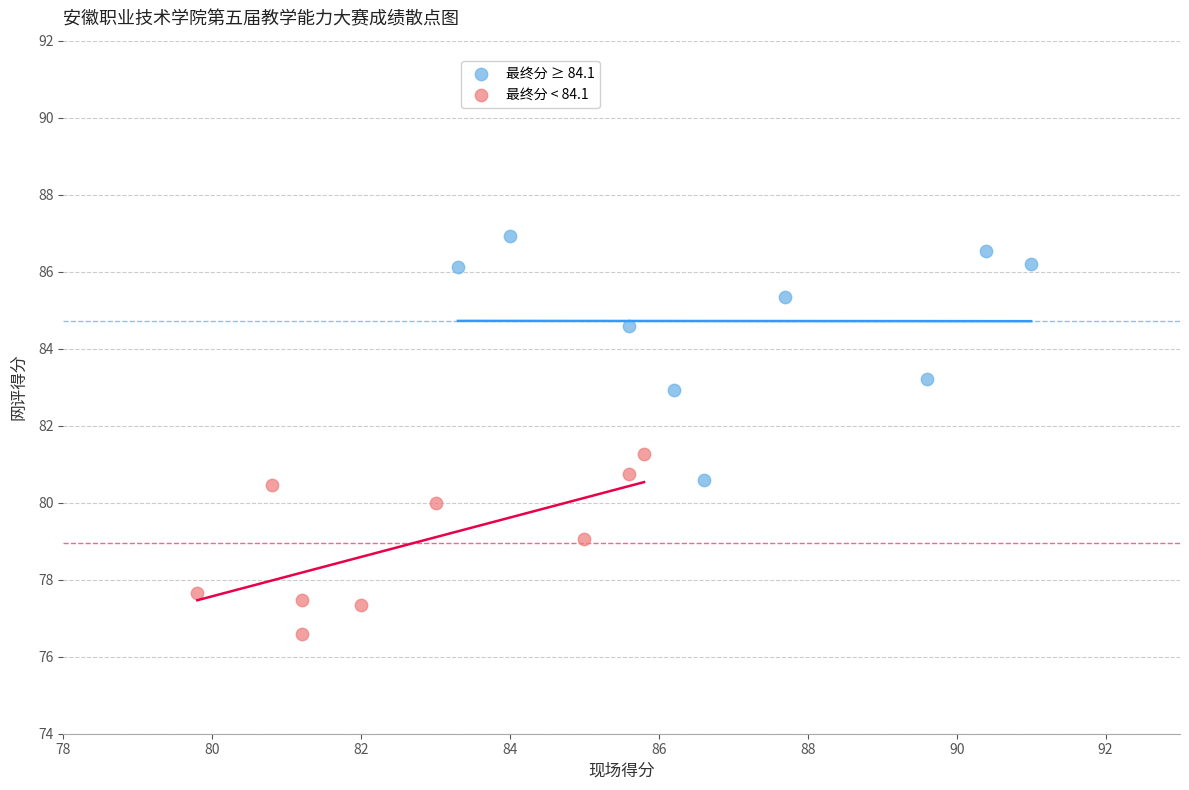

Which series reaches the maximum Y coordinate?

最终分 ≥ 84.1